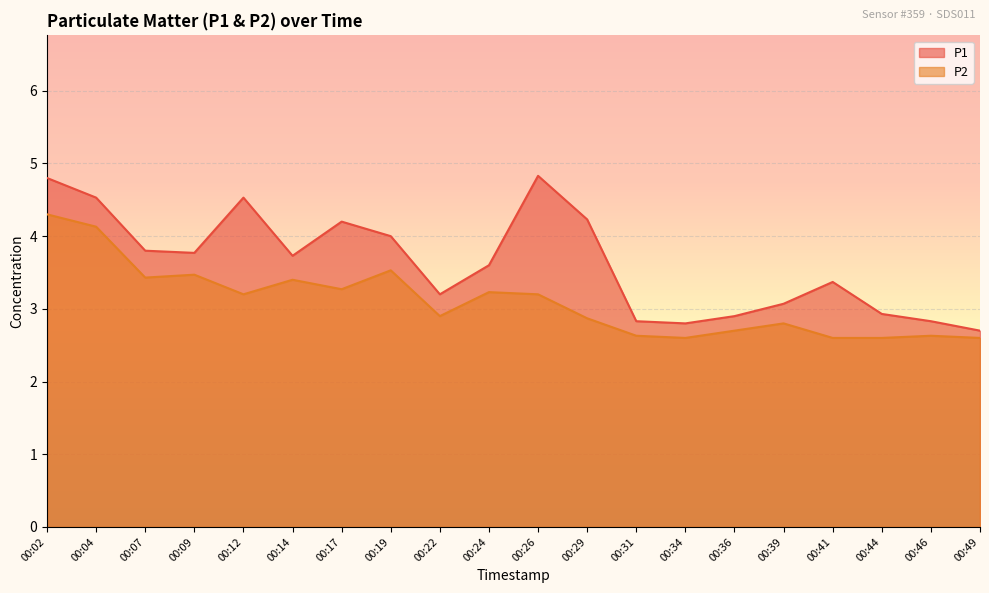

What is the average value of the P1 series?

3.6